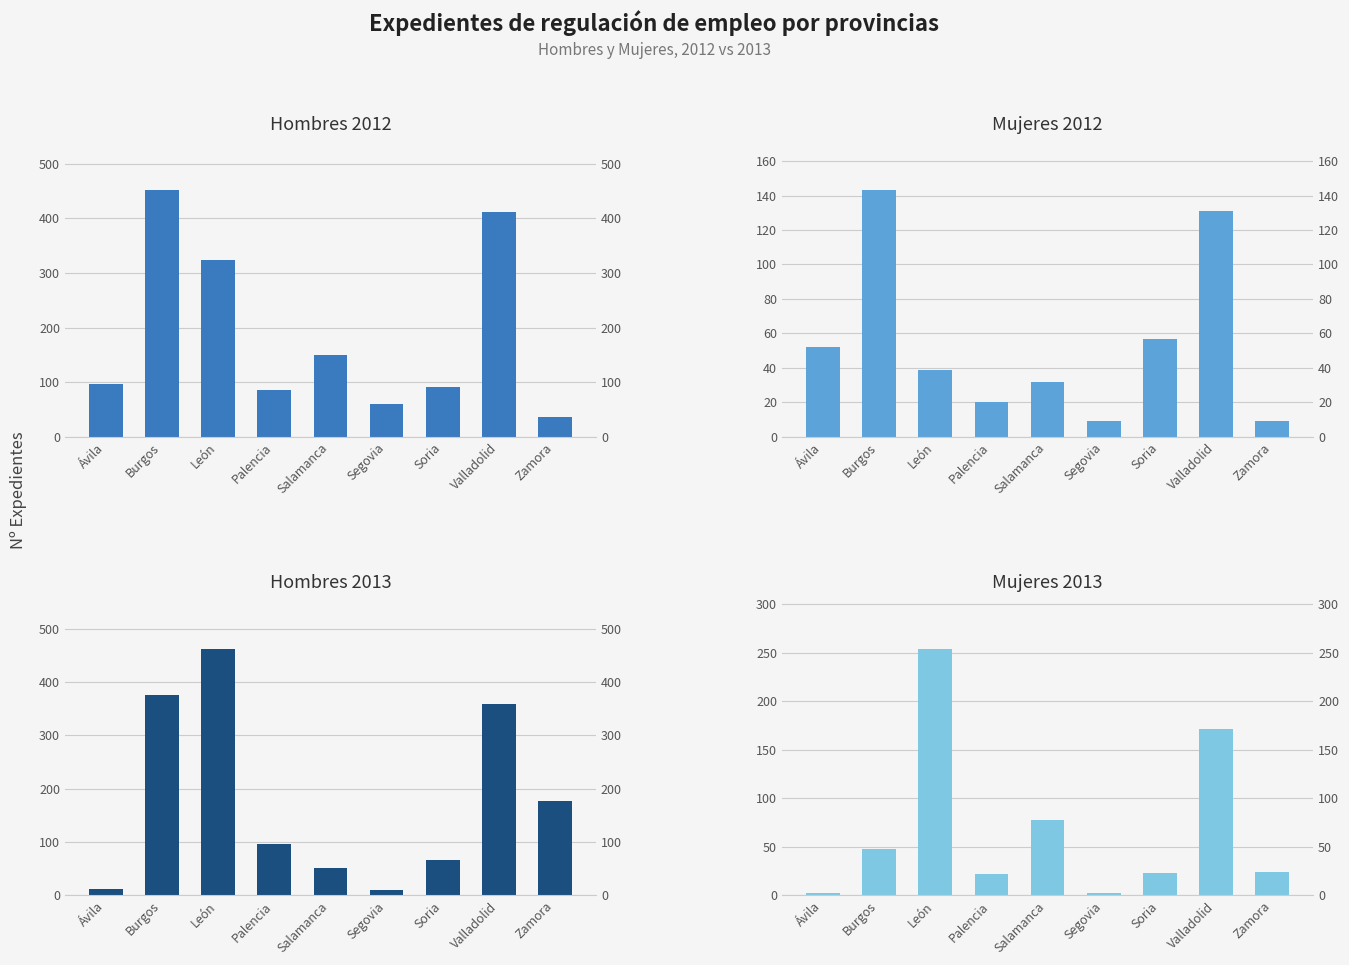

At Ávila, list the series in order from largest to smallest.

Hombres 2012, Mujeres 2012, Hombres 2013, Mujeres 2013